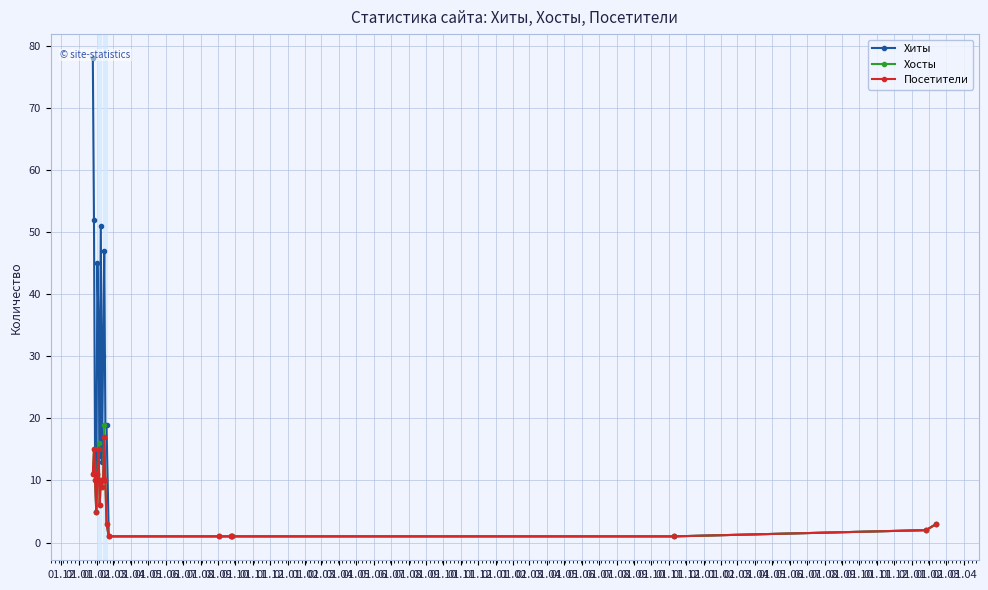

In Хосты, how many points are lower than both neighbors (excluding endpoints)?

3